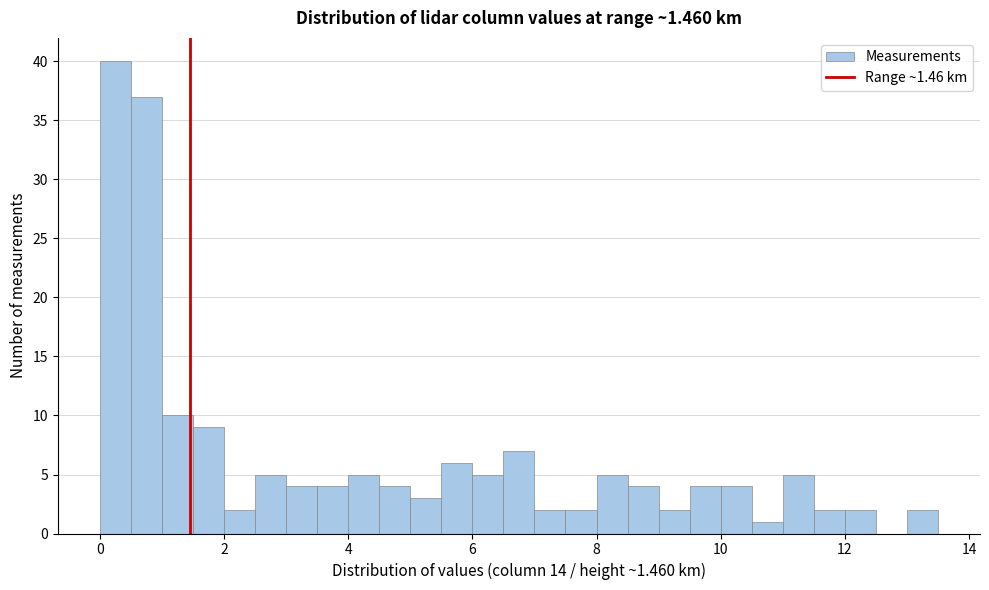

Read against the x-axis, roughly where is the centre of the tallest bar?

0.2